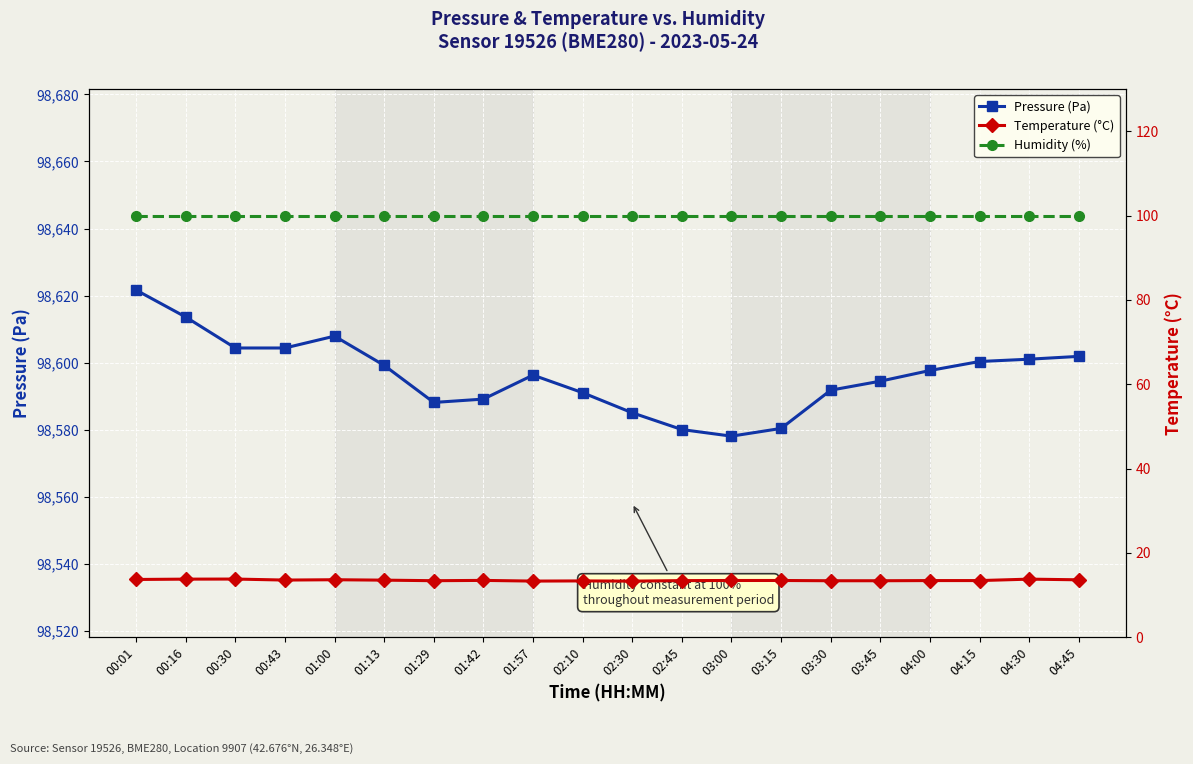

True or false: Pressure (Pa) has a value of 98594.4 at 03:45.

True